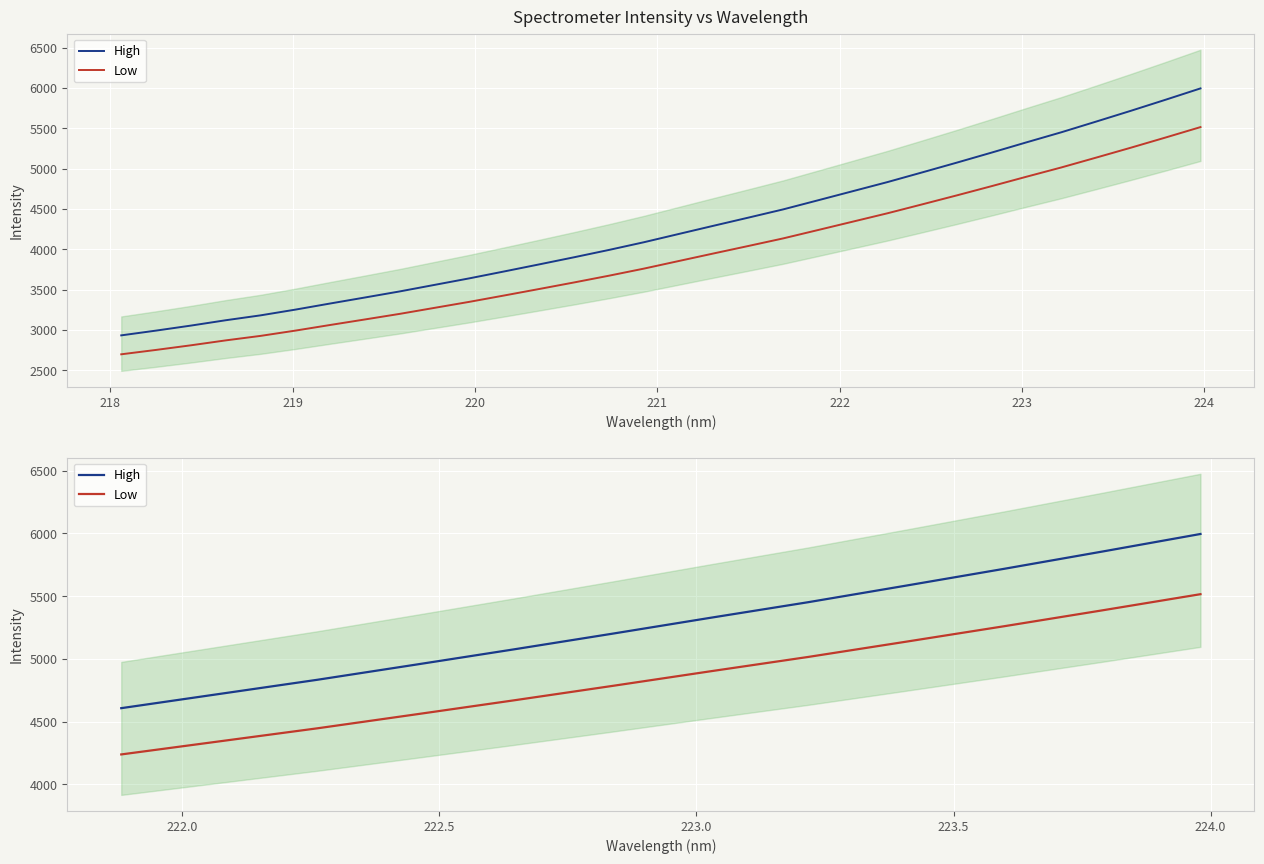

At how many categories does at least one series exceed 4850?

9